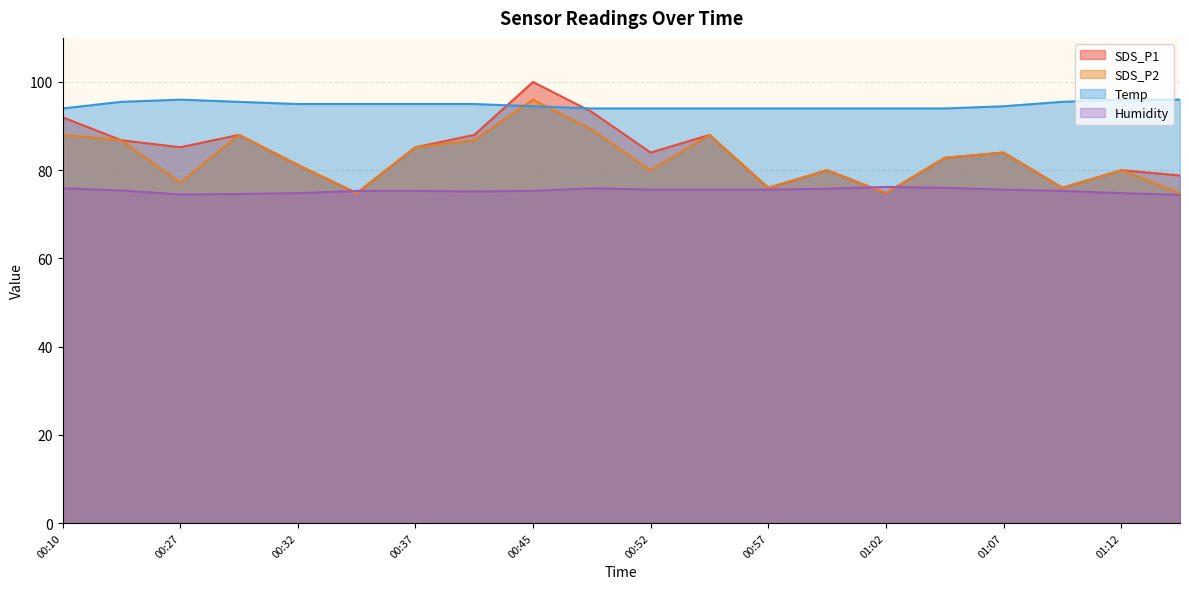

What is the sum of all Humidity values?

1507.1